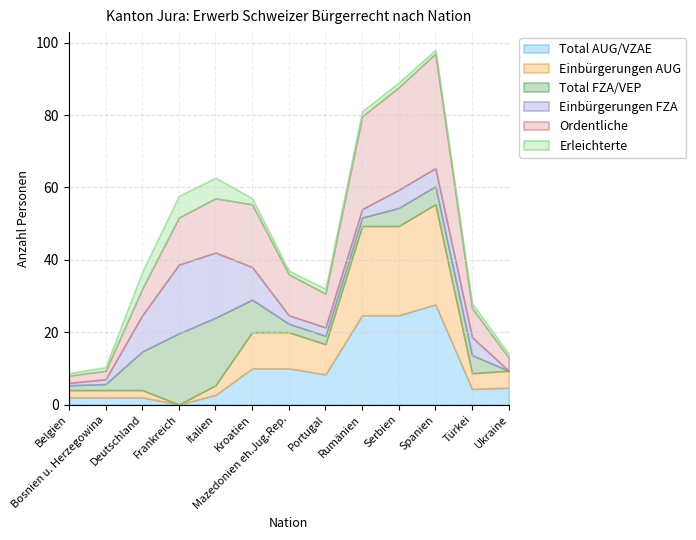

Rank the series by their maximum value, from lowest to highest.

Erleichterte, Einbürgerungen FZA, Total FZA/VEP, Total AUG/VZAE, Einbürgerungen AUG, Ordentliche